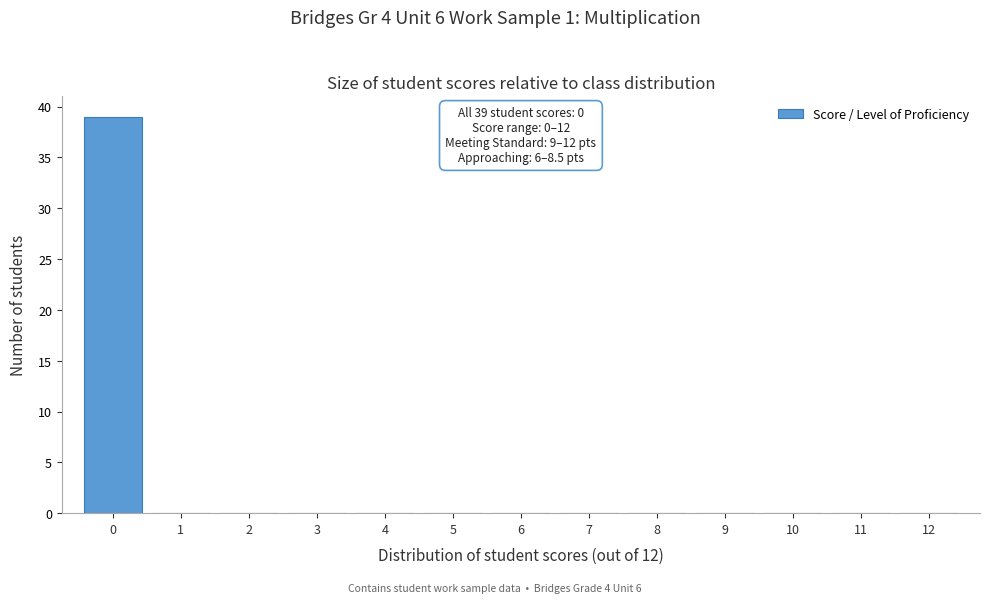

Which range on the x-axis has the tallest bar?

-0.5 to 0.5